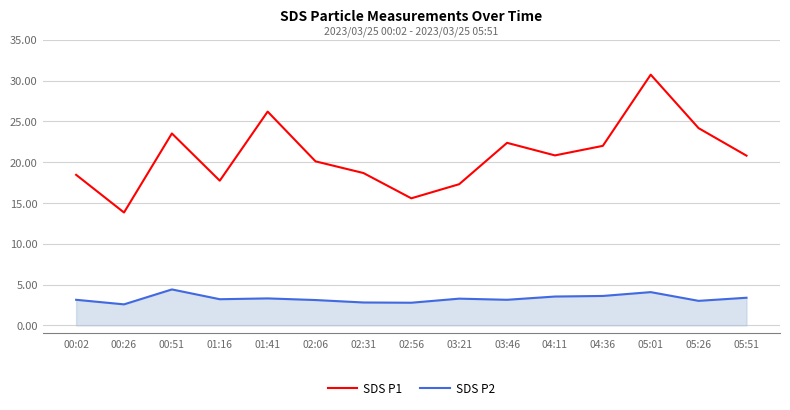

At which label is SDS P2 closest to 3?

05:26